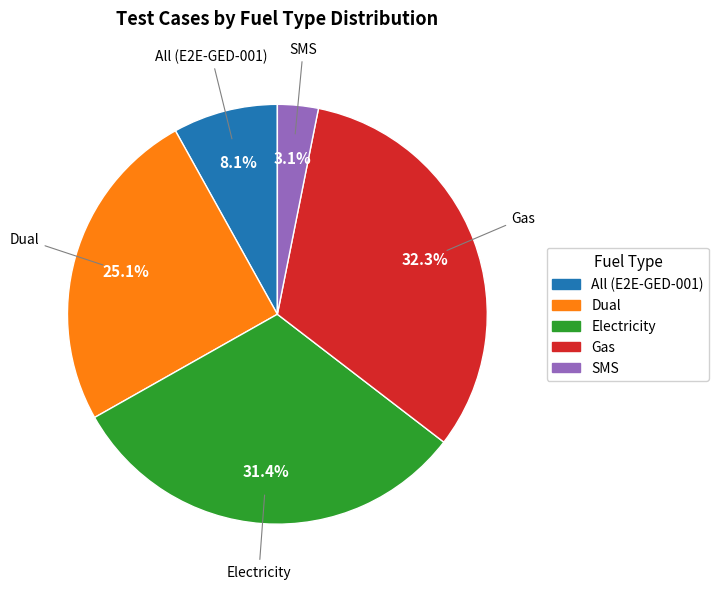

To the nearest percent, what is the combined percentage of All (E2E-GED-001) and Gas?

40%